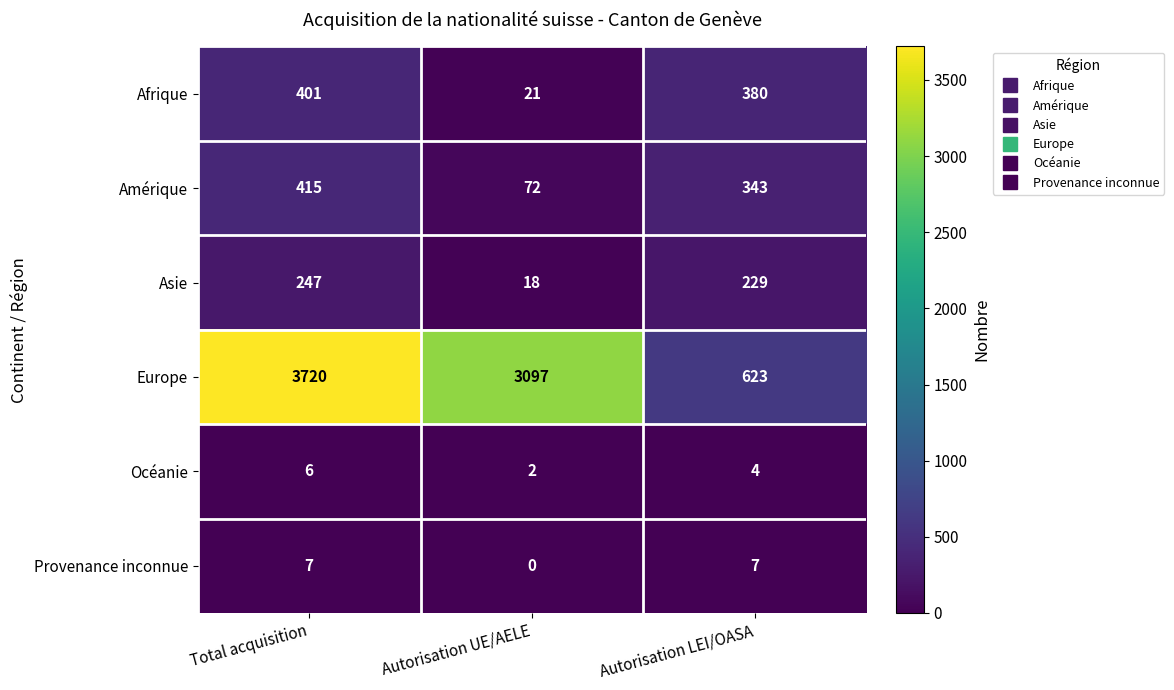

What is the difference between the highest and lowest values at Autorisation LEI/OASA?

619